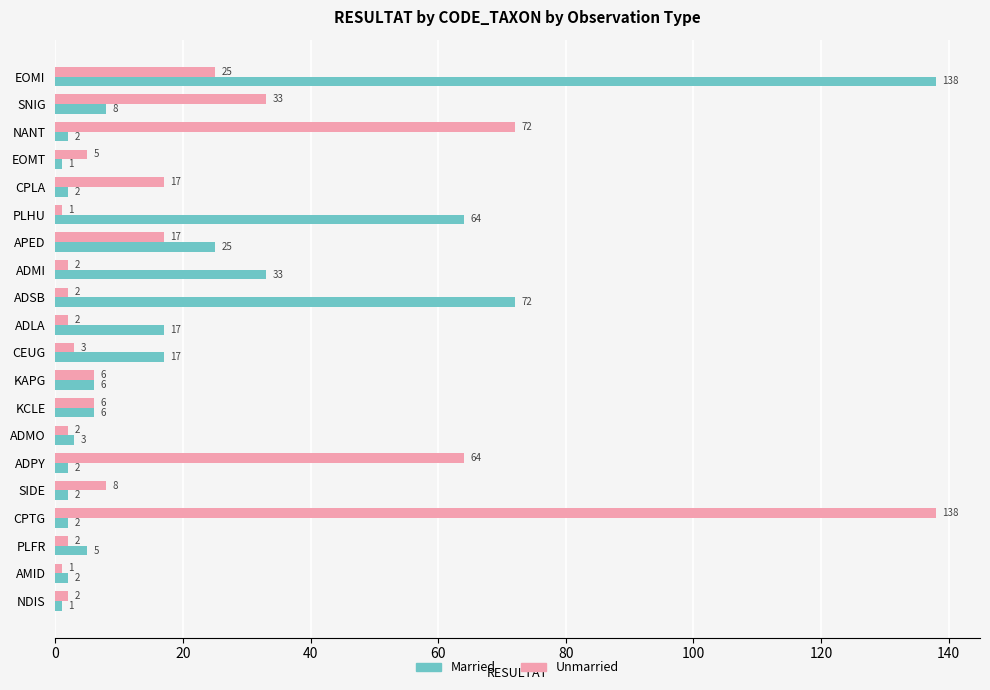

What are all the series names shown in the legend?

Married, Unmarried